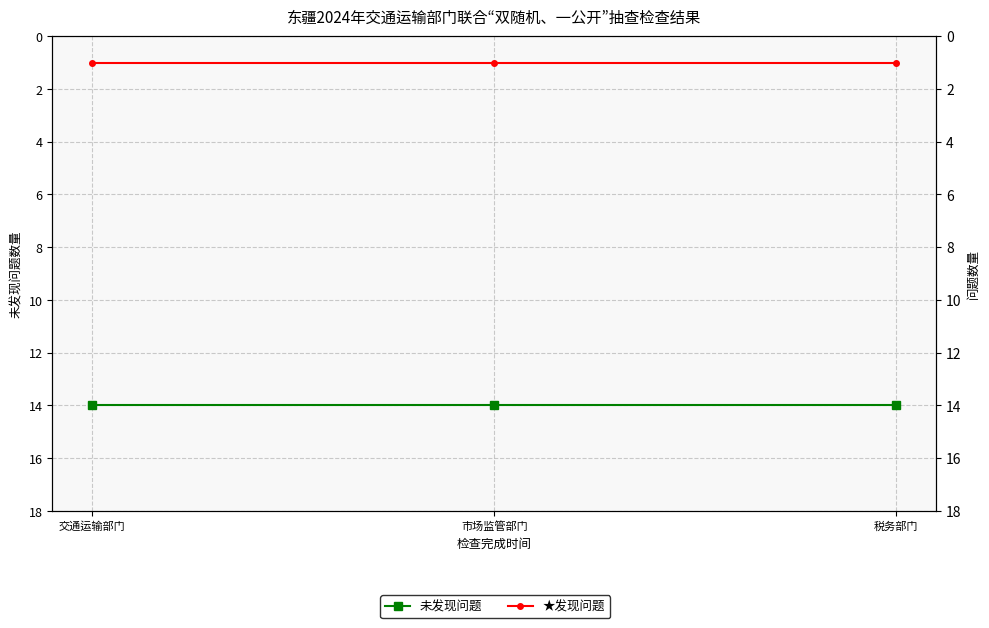

Is it true that 未发现问题 equals 10 at 市场监管部门?

False